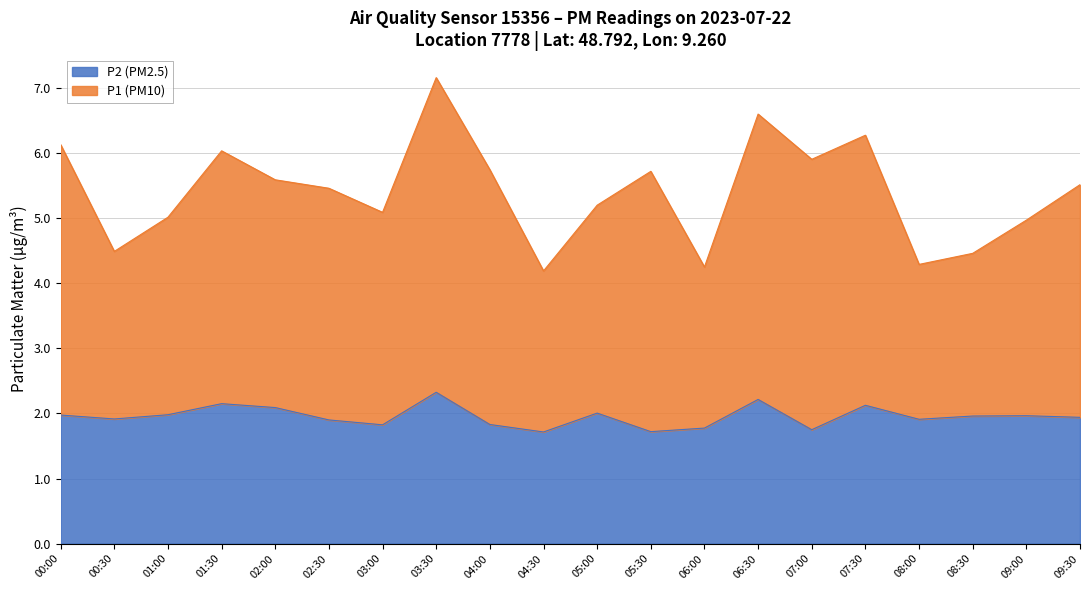

What is the total value across all series at 05:30?

5.7